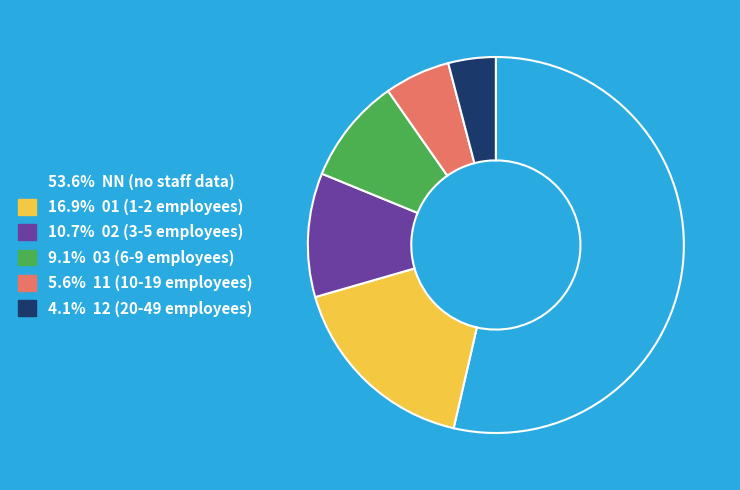

Is there a majority slice in this chart?

Yes